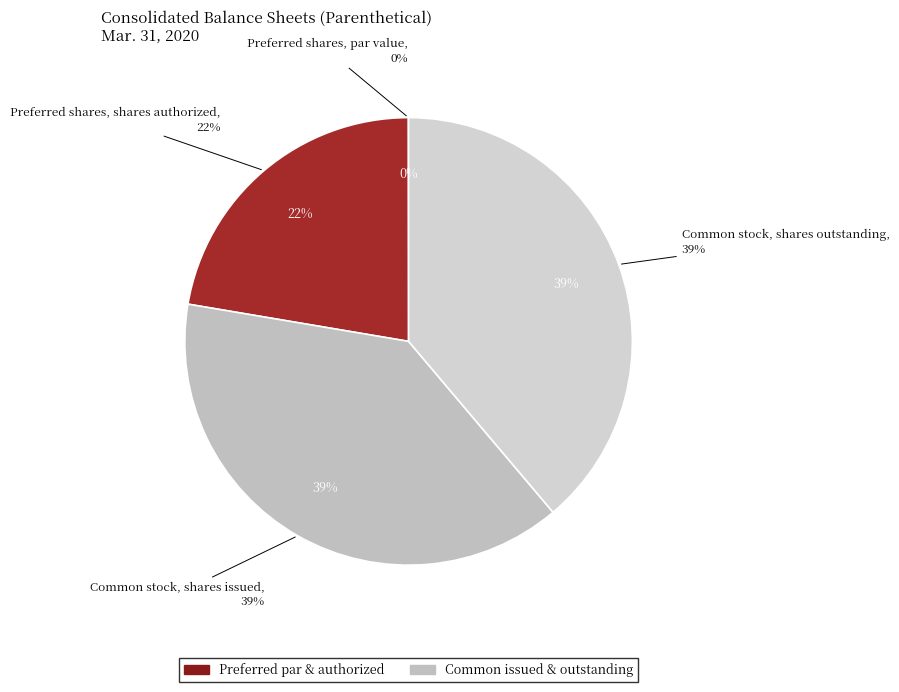

The Preferred shares, shares authorized slice represents 22% of the pie. True or false?

True